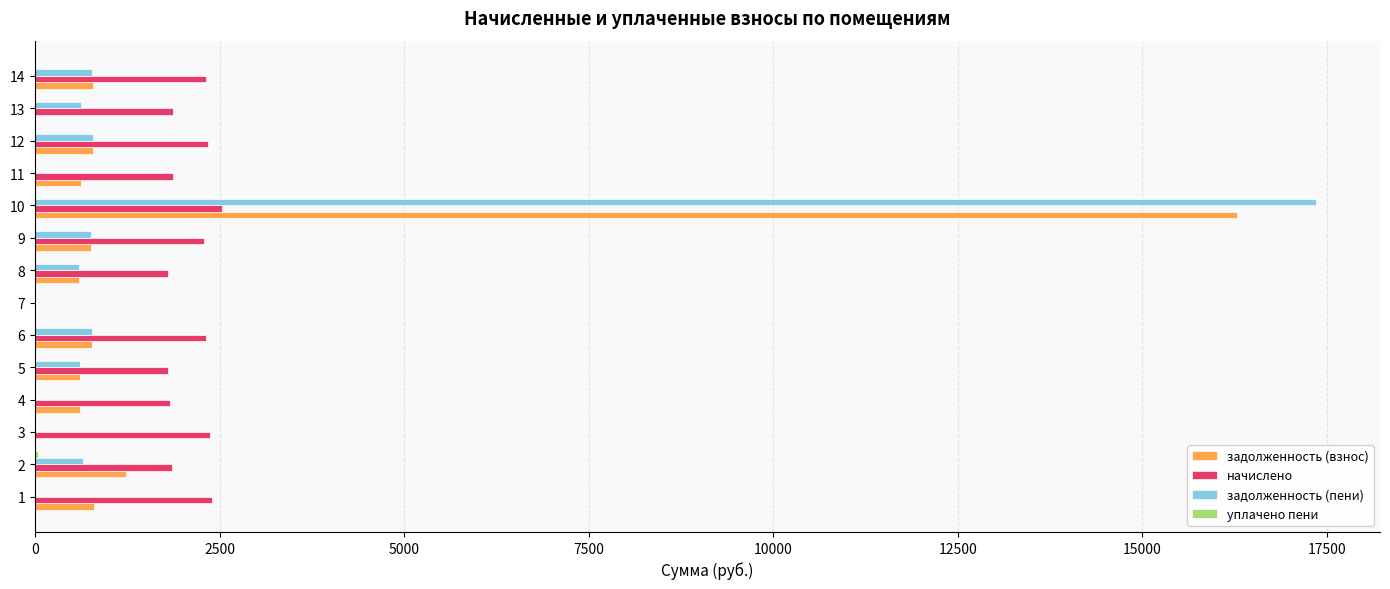

Which series changed the most between 9 and 10?

задолженность (пени)